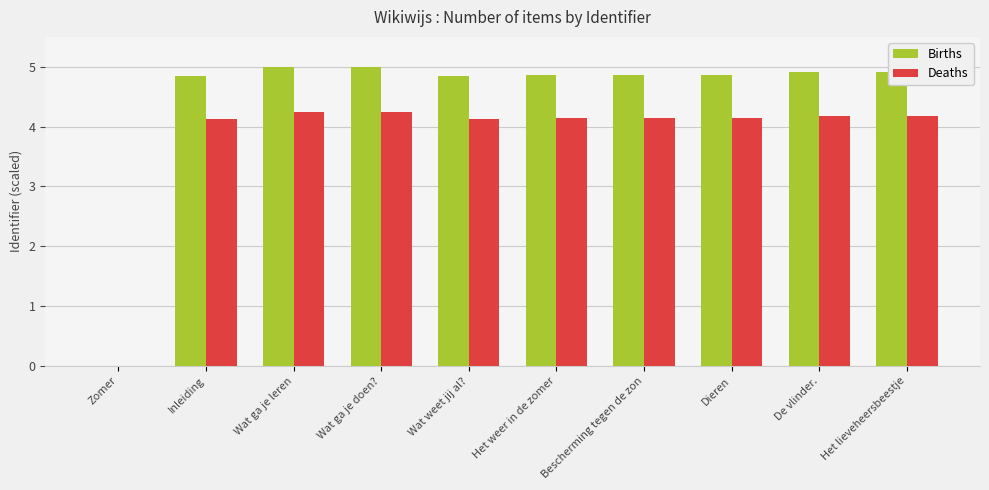

What is the maximum value shown in the chart?

5.0